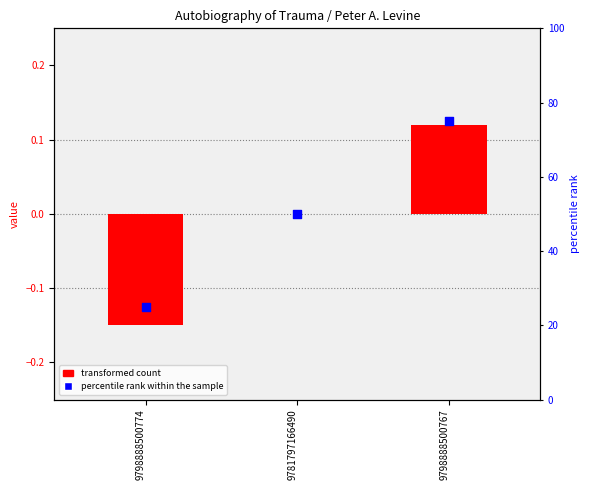

Which series reaches the maximum Y coordinate?

percentile rank within the sample